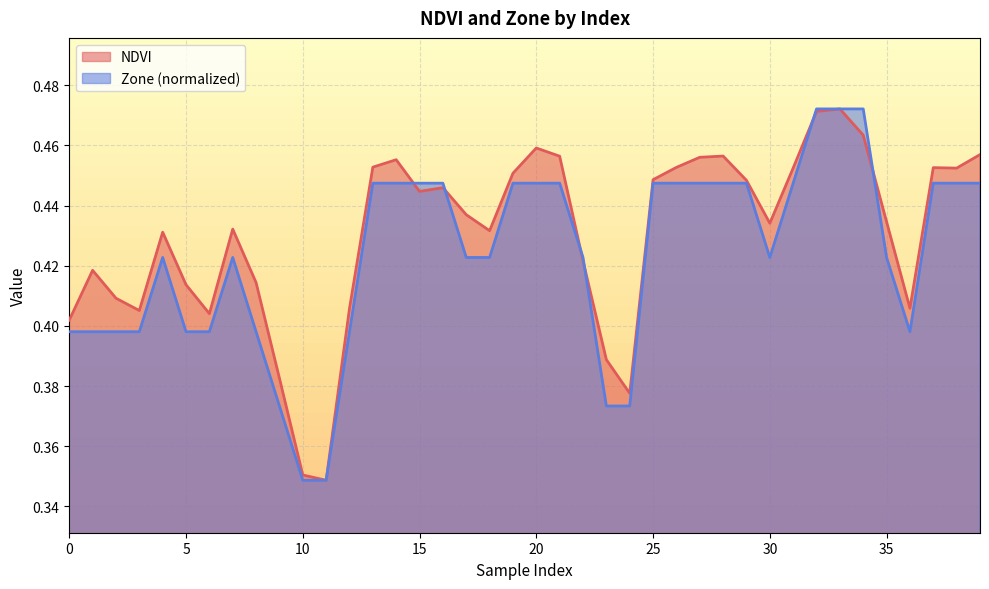

What is the minimum value shown in the chart?

0.3